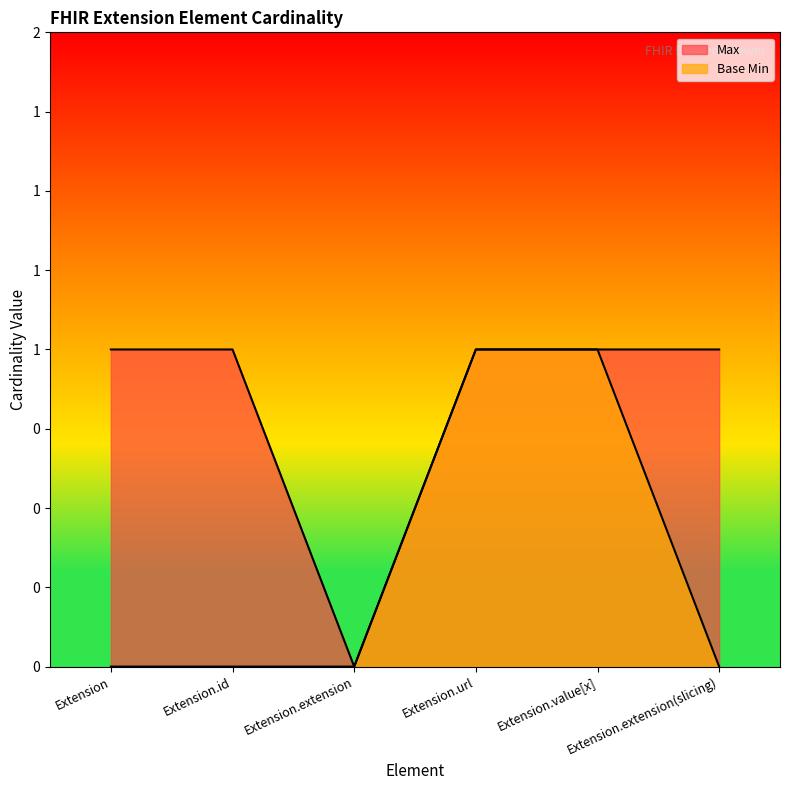

Which series changed the most between Extension.id and Extension.url?

Base Min